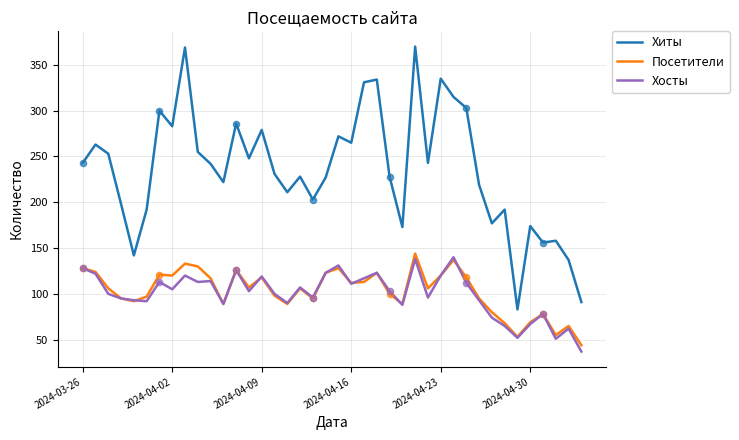

Which series has the largest range (max minus min)?

Хиты